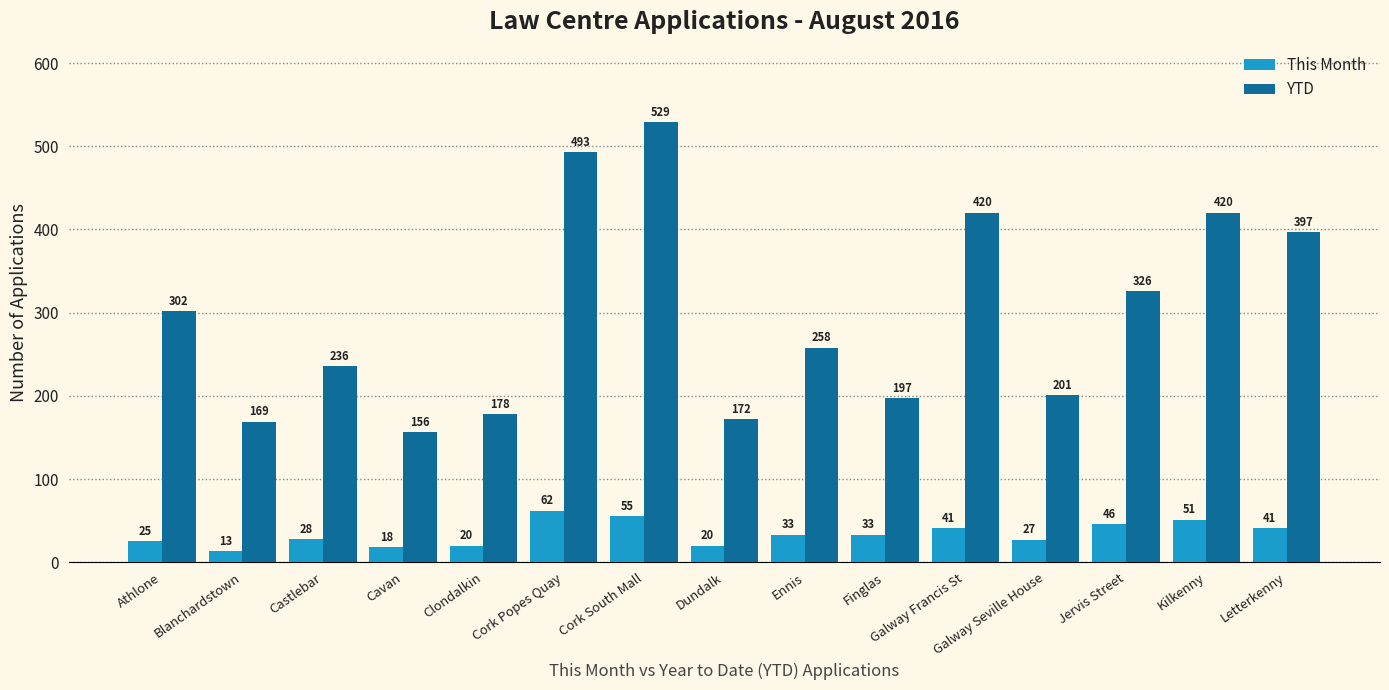

Between Ennis and Letterkenny, which series saw the biggest shift?

YTD